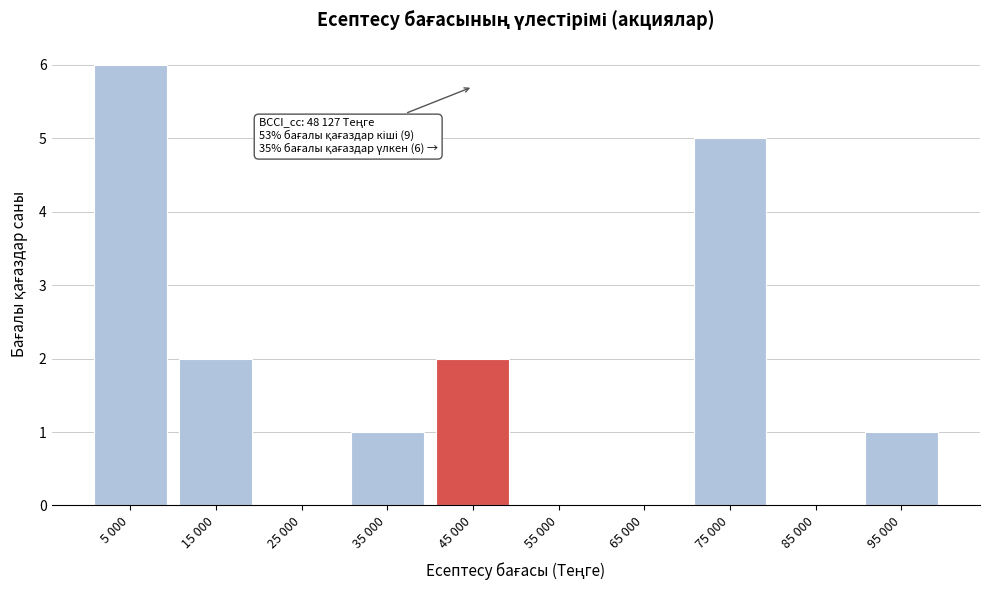

Reading right to left, what are all the values shown in this chart?

95 000=1	85 000=0	75 000=5	65 000=0	55 000=0	45 000=2	35 000=1	25 000=0	15 000=2	5 000=6